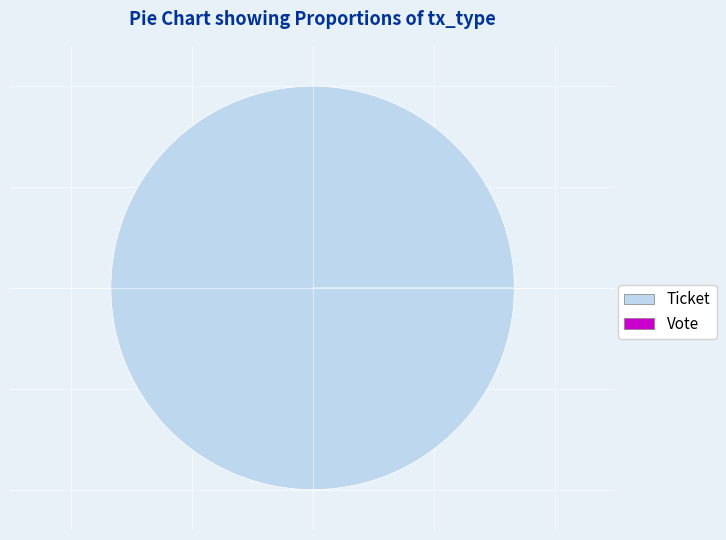

Is there any slice that represents more than half of the pie?

Yes